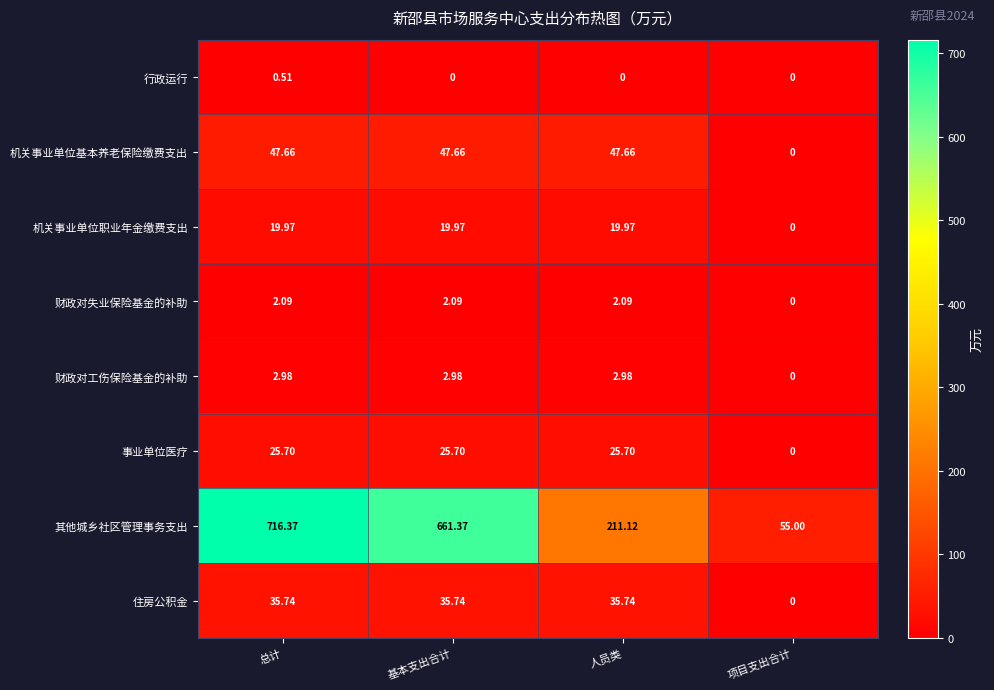

Is the value of 行政运行 at 基本支出合计 greater than the value of 机关事业单位基本养老保险缴费支出 at 基本支出合计?

No